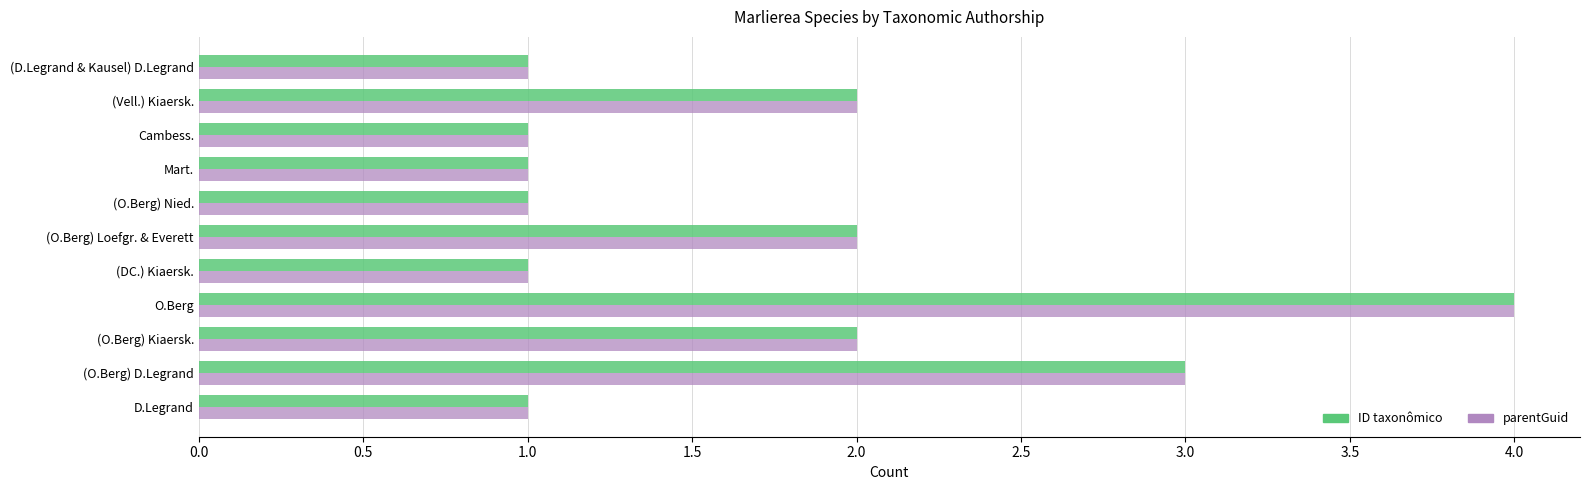

What is the total value across all series at (Vell.) Kiaersk.?

4